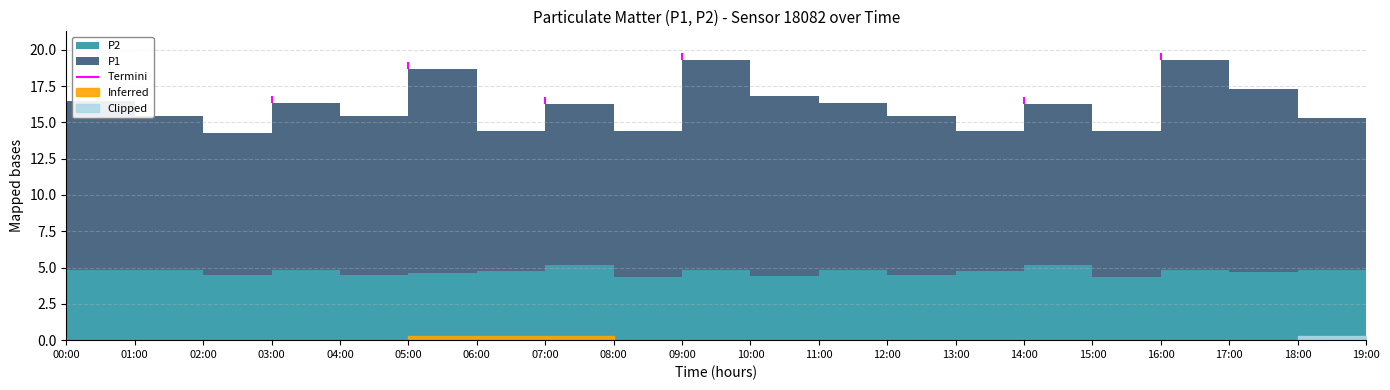

Is the value of P2 at 04:00 greater than the value of P1 at 17:00?

No